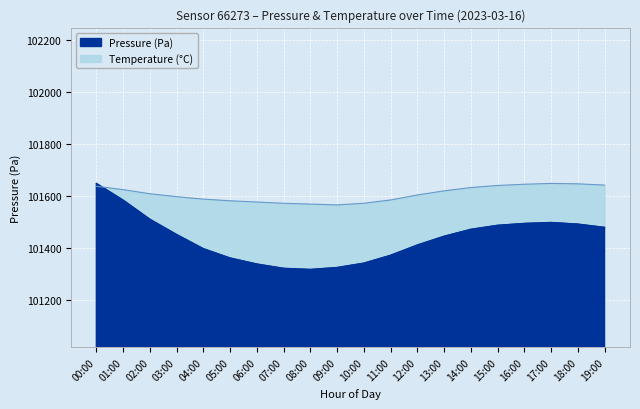

In Temperature (°C), how many points are lower than both neighbors (excluding endpoints)?

1